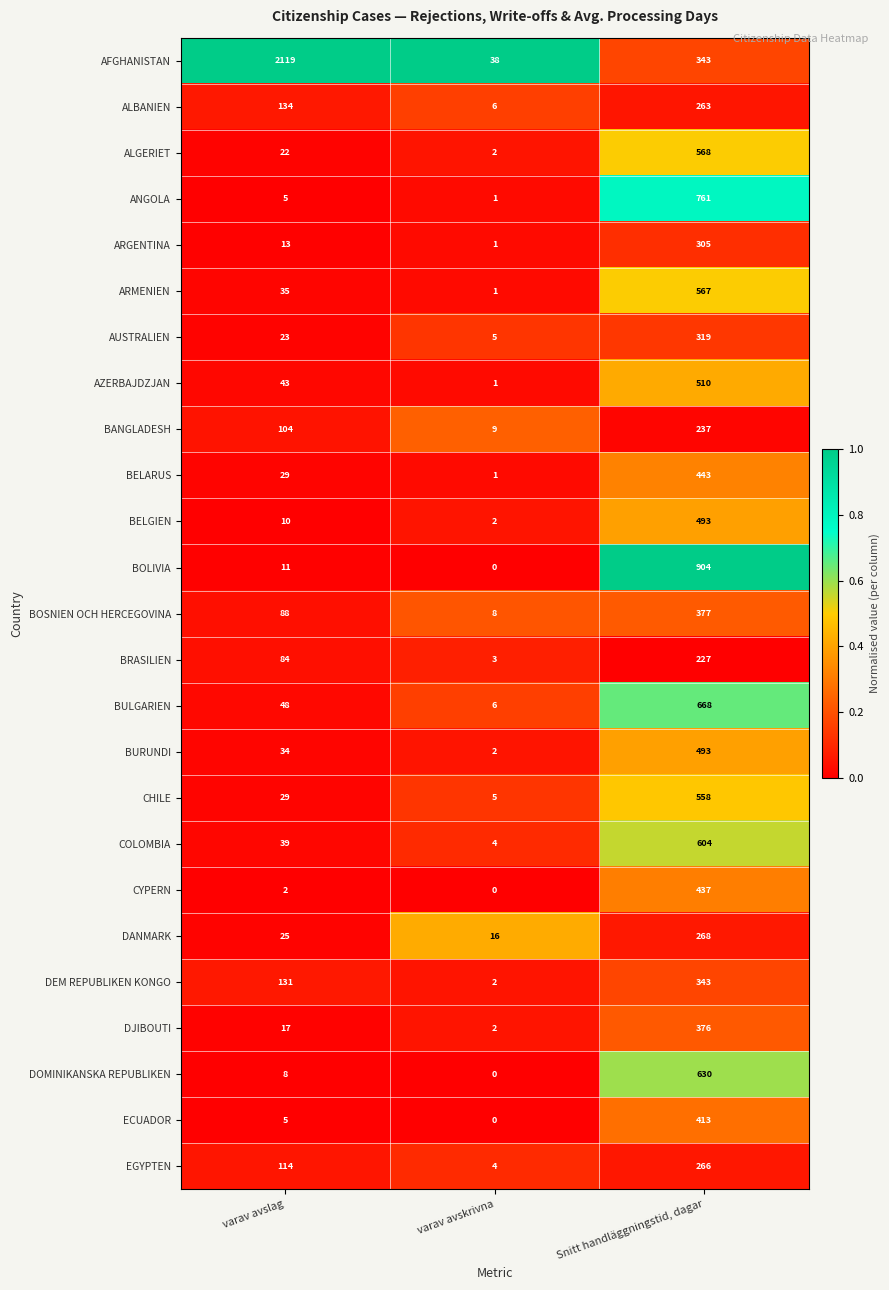

What is the difference between the ARMENIEN values at varav avskrivna and Snitt handläggningstid, dagar?

566